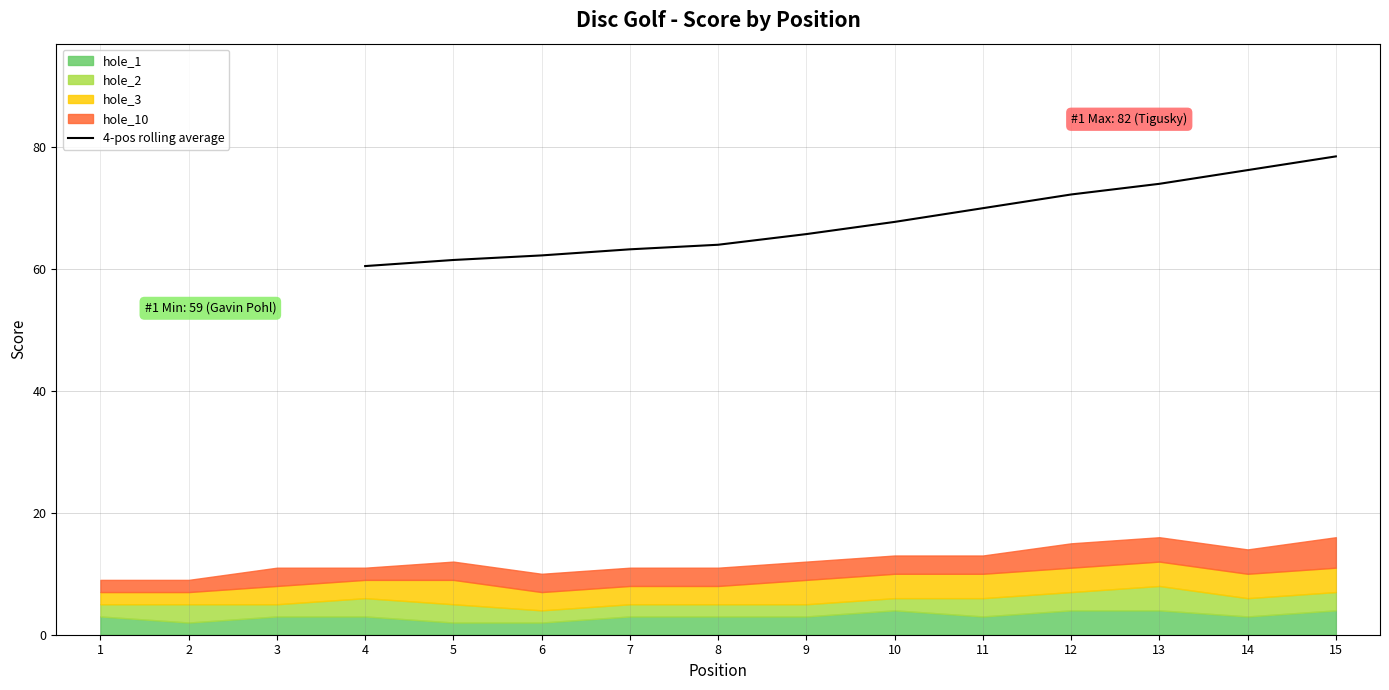

True or false: 4-pos rolling average has a value of 60.5 at 4.

True